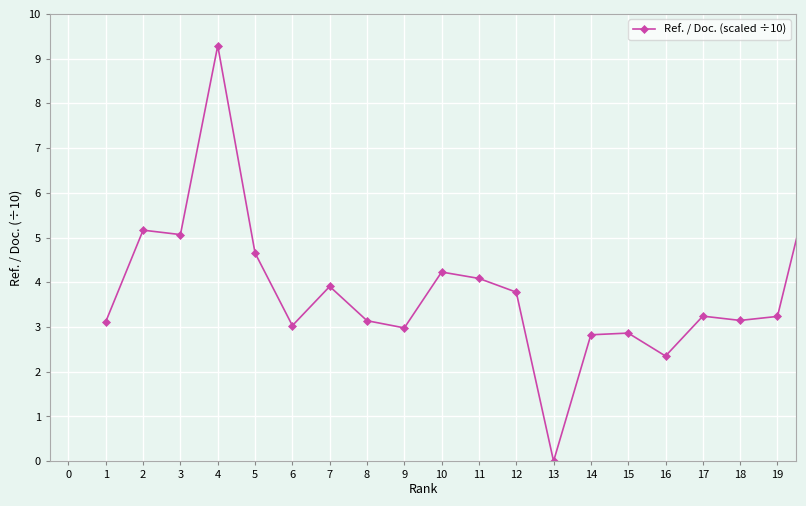

What is the value of the 4th point from the left?

9.3